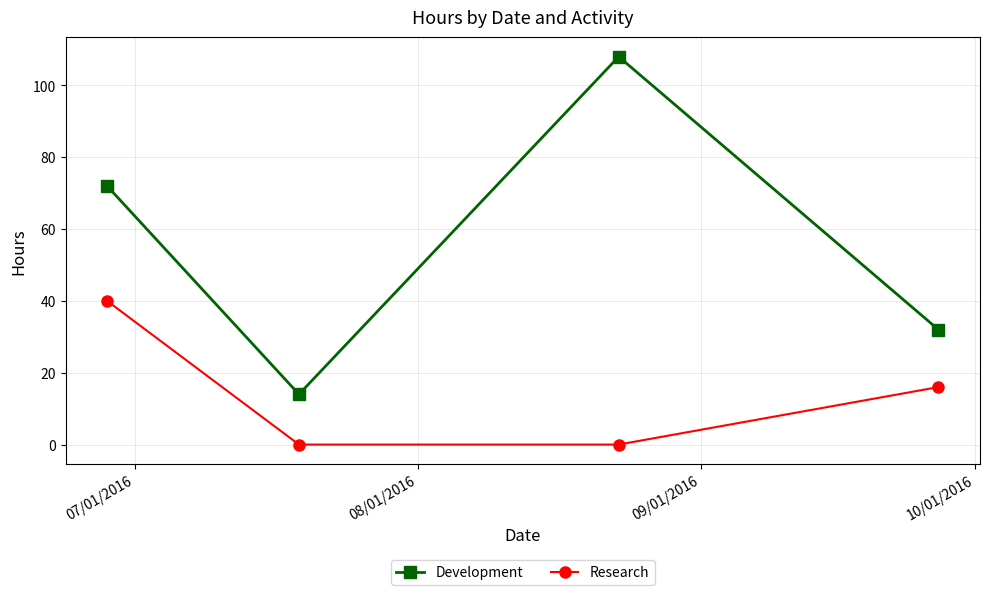

Which series has the largest range (max minus min)?

Development